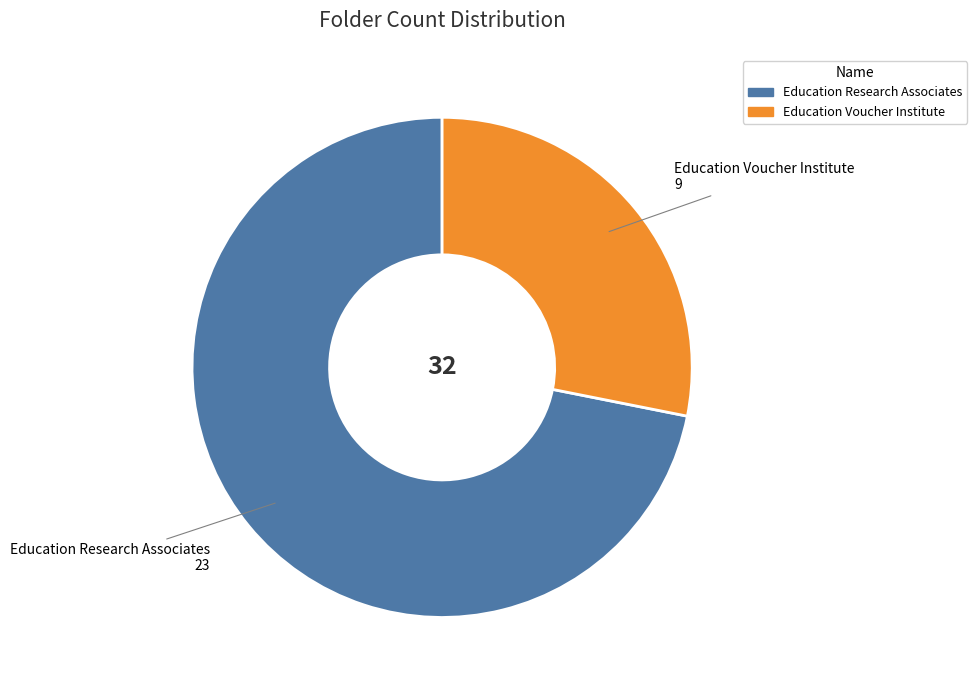

Rank the categories by value from highest to lowest.

Education Research Associates, Education Voucher Institute